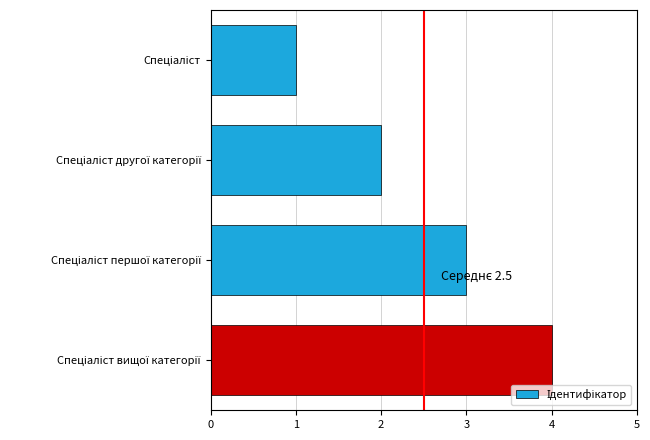

What is the sum of all values?

10